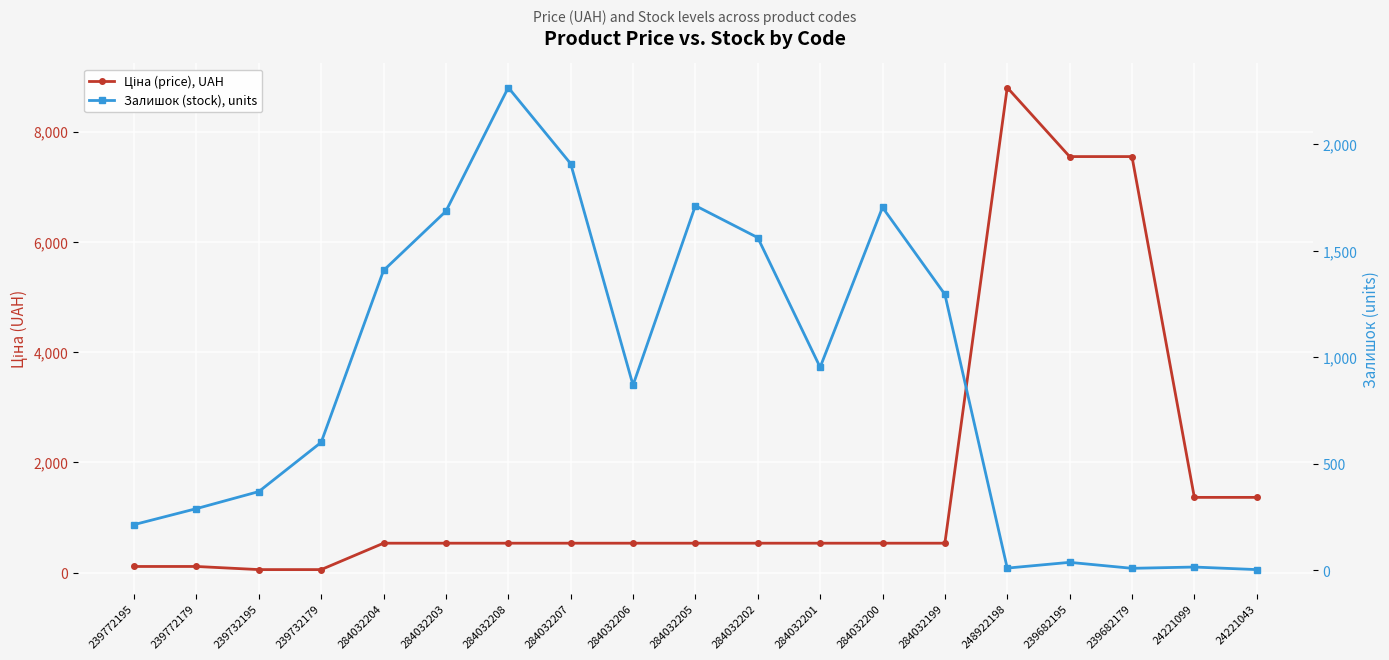

At which category does Залишок (stock), units reach its first local peak?

284032208